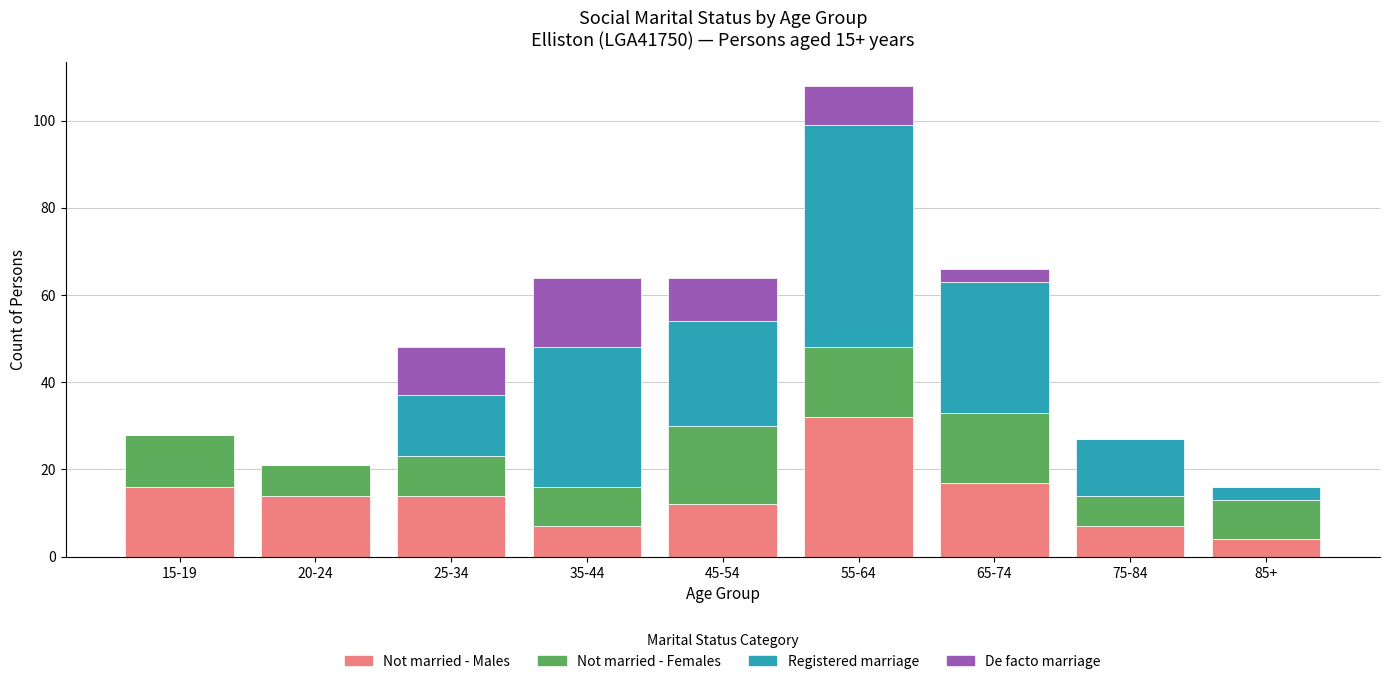

What is the sum of the Not married - Males values at 75-84 and 45-54?

19